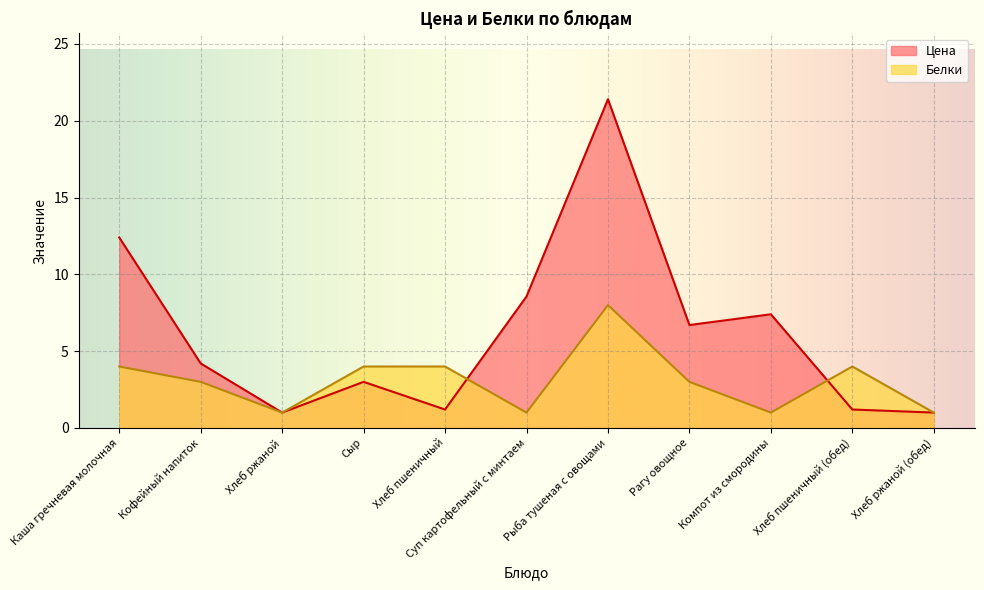

What is the value of the Белки point at the 11th from the left?

1.0